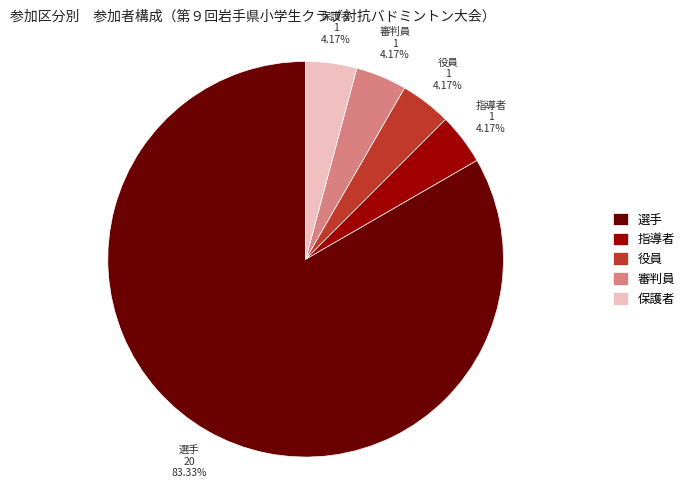

What is the largest slice in the pie chart?

選手